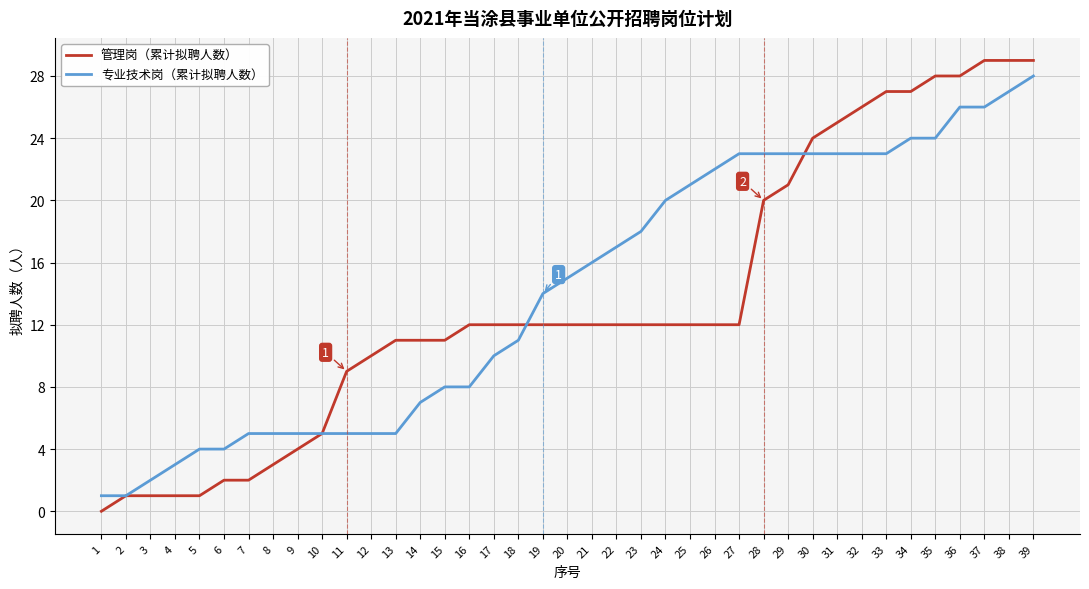

At 12, list the series in order from smallest to largest.

专业技术岗（累计拟聘人数）, 管理岗（累计拟聘人数）